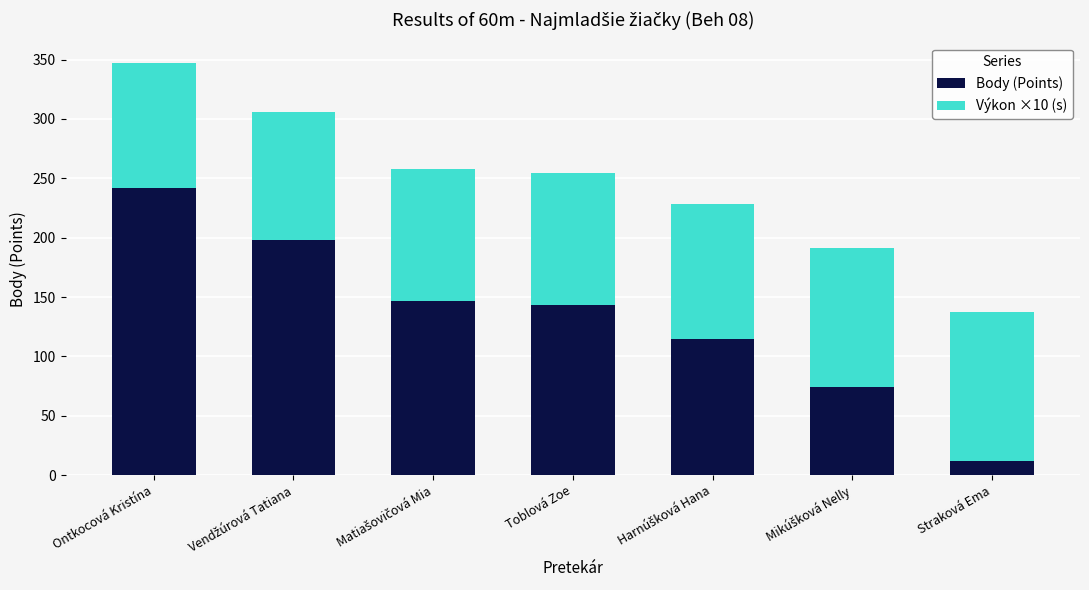

Which category has the lowest value in the Body (Points) series?

Straková Ema